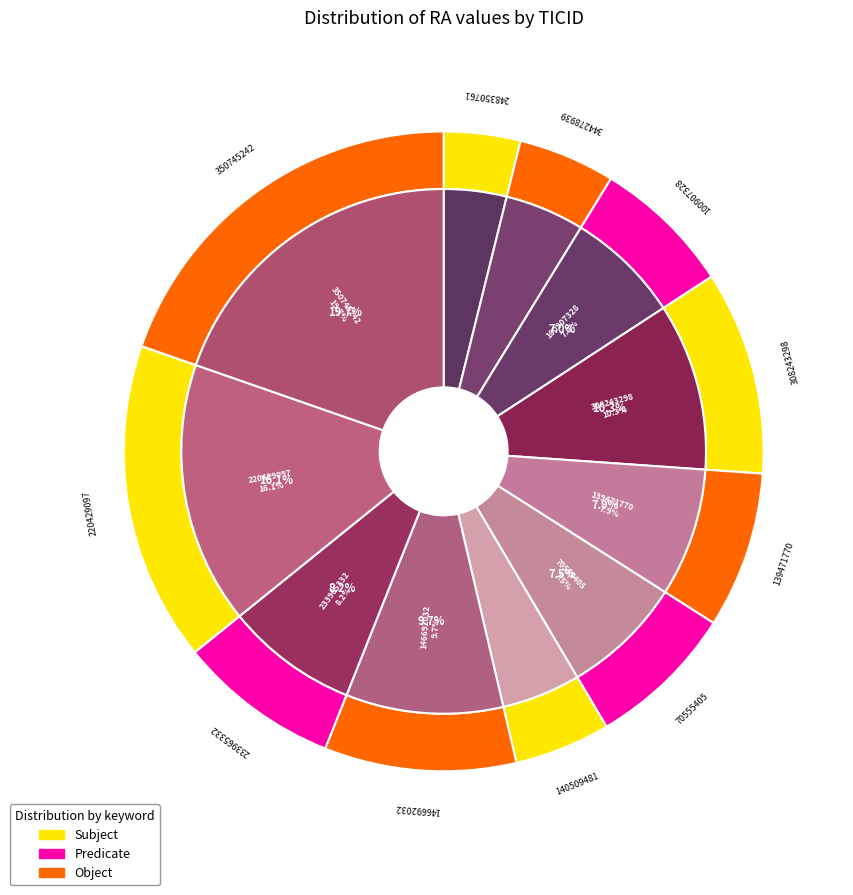

How many slices are in this pie chart?

11